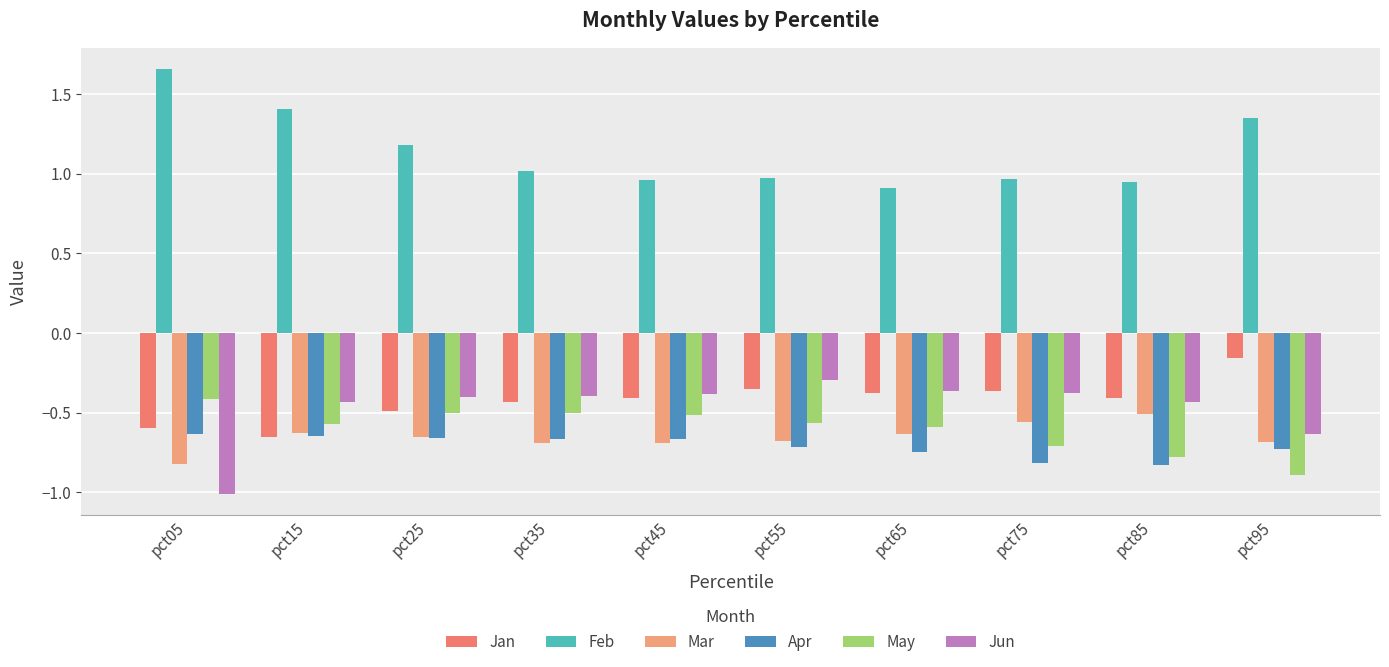

Reading left to right, what are all the values shown in this chart?

Jan: pct05=-0.6	pct15=-0.7	pct25=-0.5	pct35=-0.4	pct45=-0.4	pct55=-0.4	pct65=-0.4	pct75=-0.4	pct85=-0.4	pct95=-0.2
Feb: pct05=1.7	pct15=1.4	pct25=1.2	pct35=1.0	pct45=1.0	pct55=1.0	pct65=0.9	pct75=1.0	pct85=0.9	pct95=1.4
Mar: pct05=-0.8	pct15=-0.6	pct25=-0.7	pct35=-0.7	pct45=-0.7	pct55=-0.7	pct65=-0.6	pct75=-0.6	pct85=-0.5	pct95=-0.7
Apr: pct05=-0.6	pct15=-0.7	pct25=-0.7	pct35=-0.7	pct45=-0.7	pct55=-0.7	pct65=-0.7	pct75=-0.8	pct85=-0.8	pct95=-0.7
May: pct05=-0.4	pct15=-0.6	pct25=-0.5	pct35=-0.5	pct45=-0.5	pct55=-0.6	pct65=-0.6	pct75=-0.7	pct85=-0.8	pct95=-0.9
Jun: pct05=-1.0	pct15=-0.4	pct25=-0.4	pct35=-0.4	pct45=-0.4	pct55=-0.3	pct65=-0.4	pct75=-0.4	pct85=-0.4	pct95=-0.6